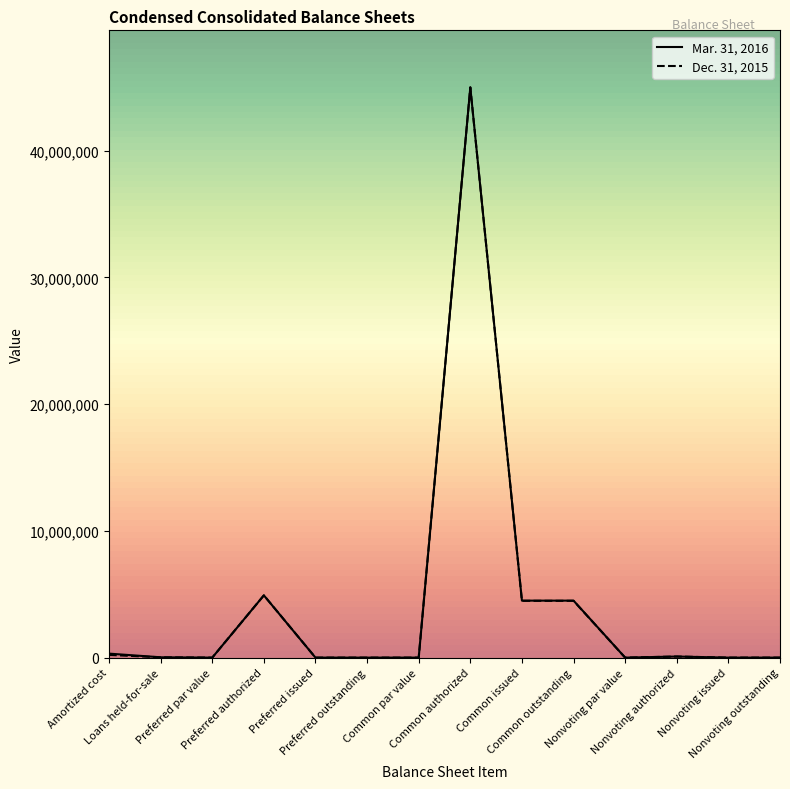

At Amortized cost, list the series in order from largest to smallest.

Mar. 31, 2016, Dec. 31, 2015